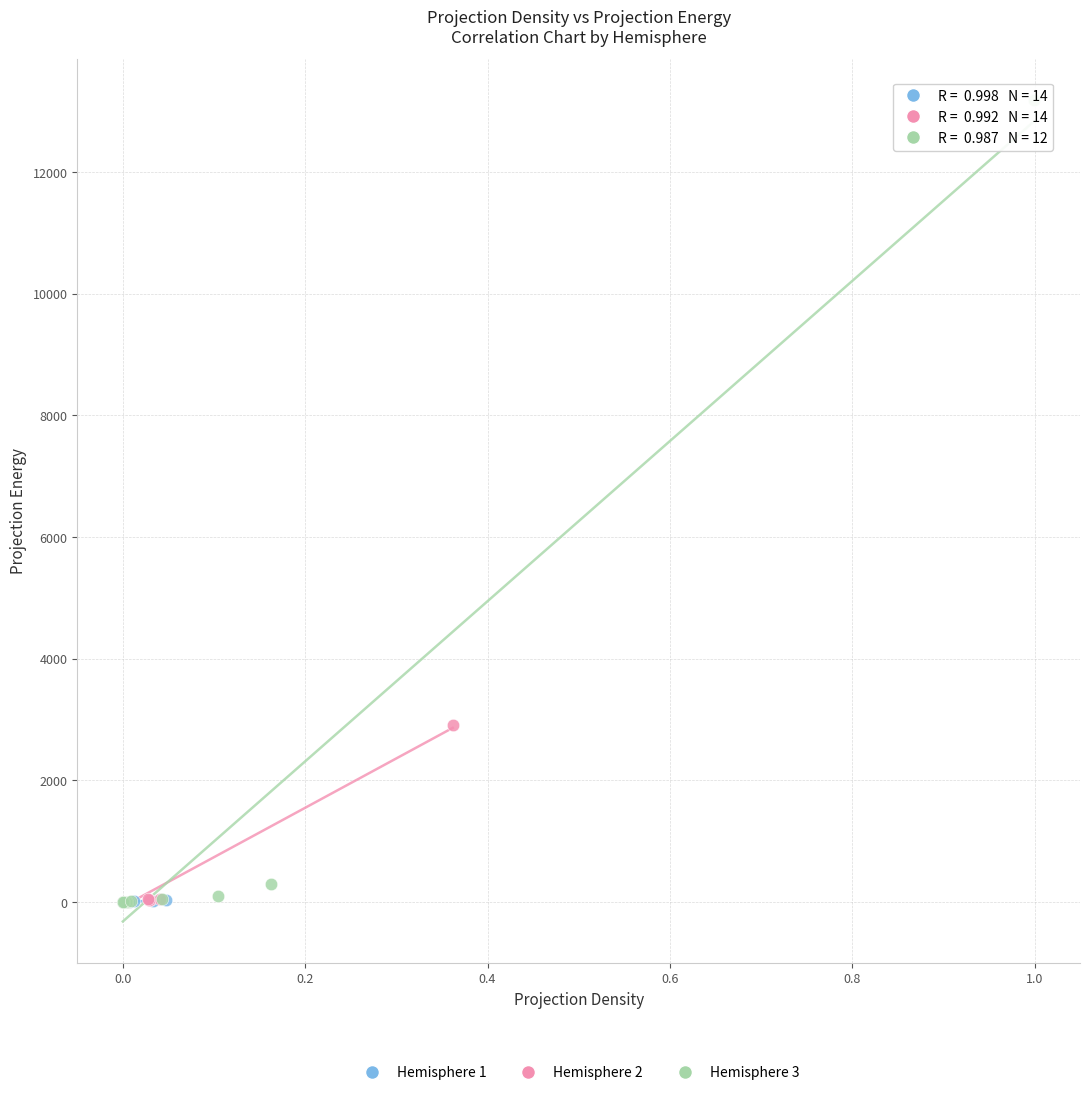

Which series has the largest Y range (max minus min)?

Hemisphere 3